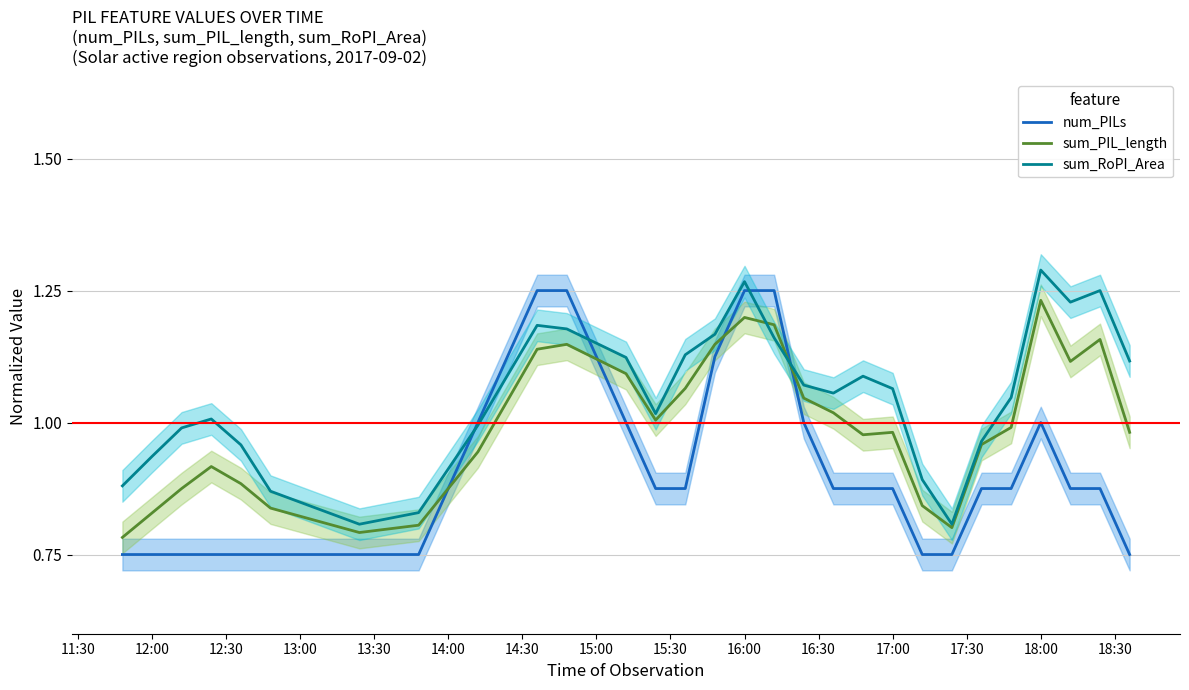

List the series in order of their peak value, lowest first.

sum_PIL_length, num_PILs, sum_RoPI_Area